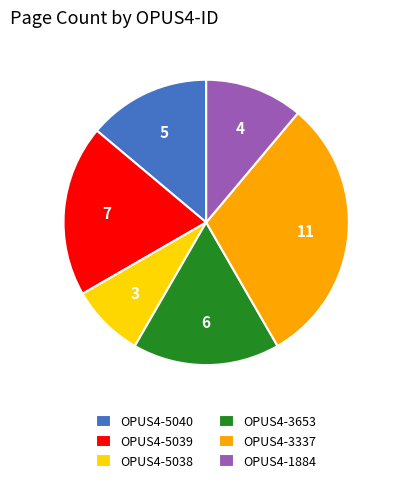

Is the sum of OPUS4-3337 and OPUS4-3653 greater than half?

No